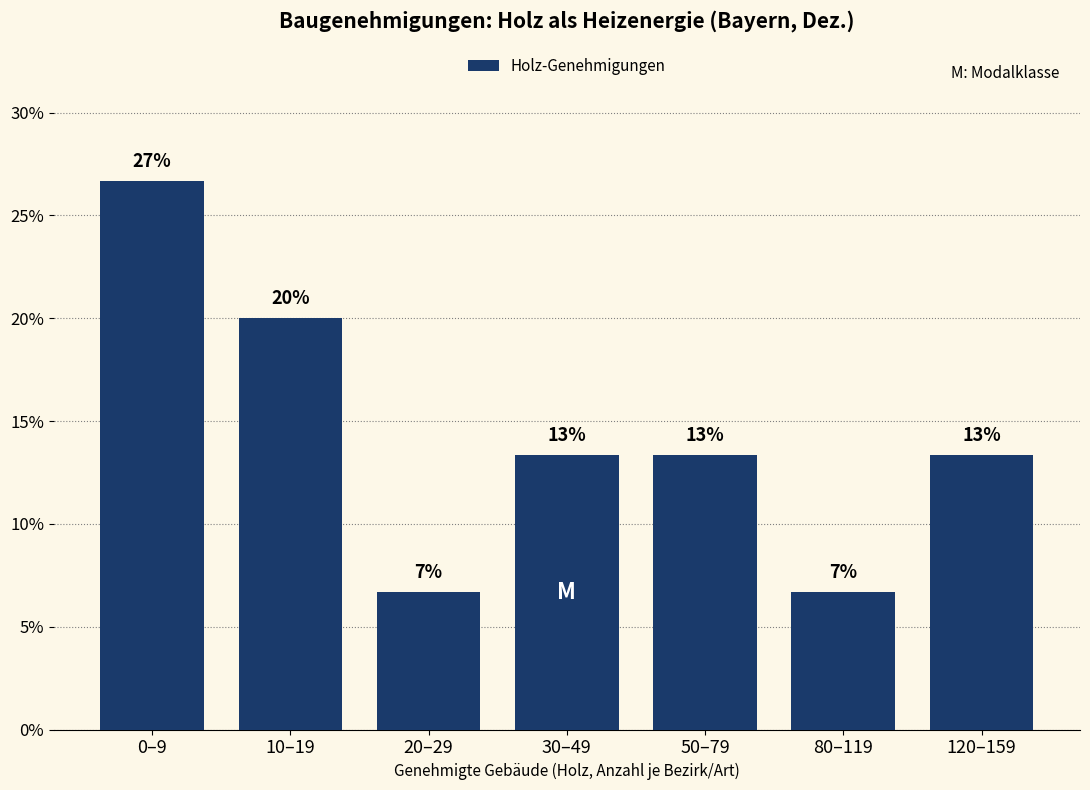

Are the bars horizontal?

No